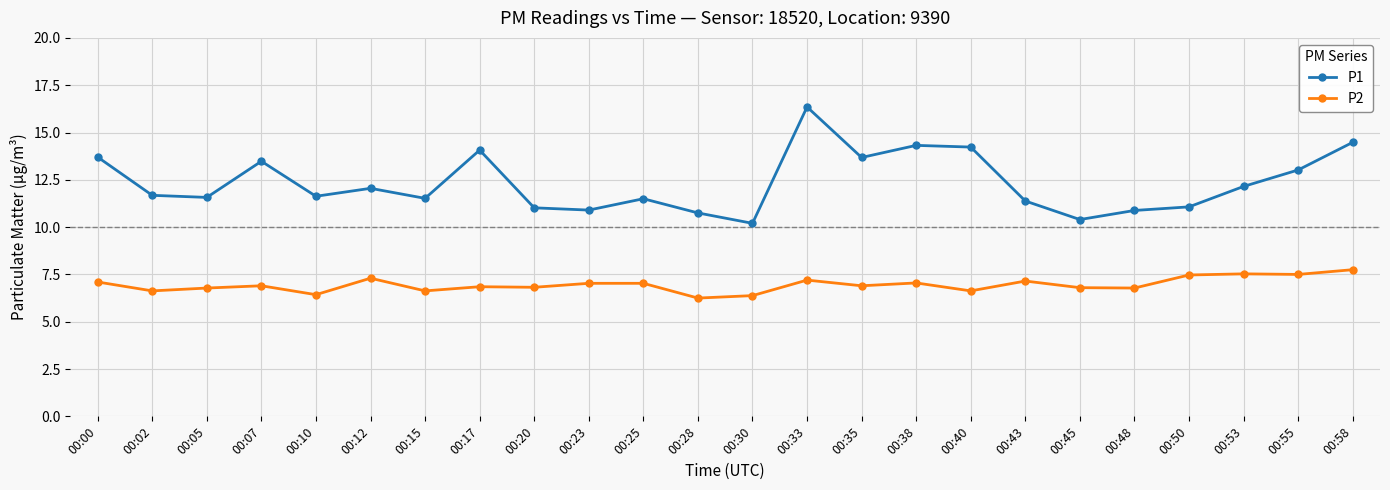

What is the value of the P1 point at the 20th from the left?

10.9